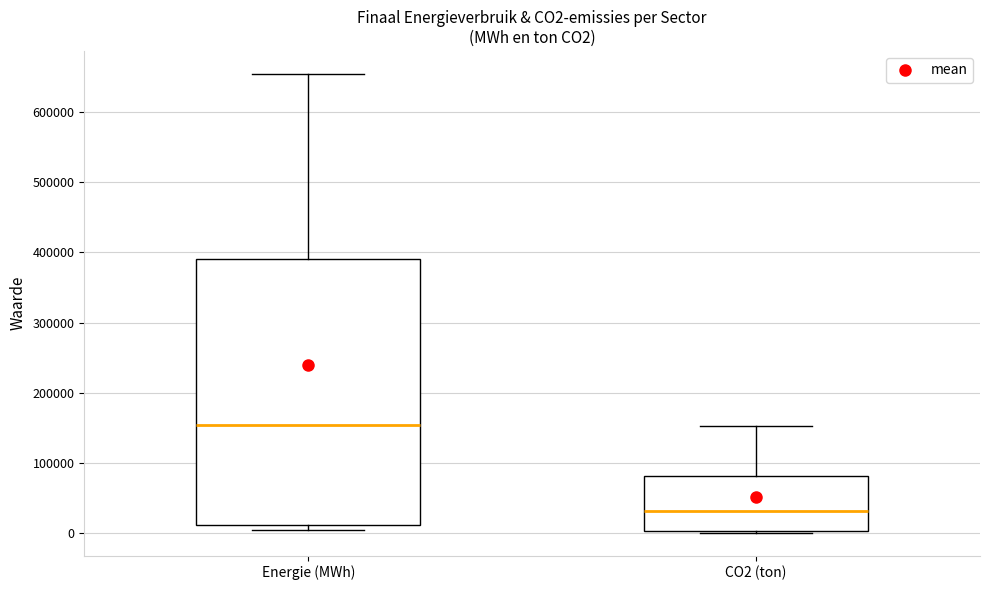

Reading left to right, read every box against the y-axis: the position of its median line, the range the box covers, and the ends of its whiskers. The values are not printed on the chart, so give them approximately, as read against the axis.

Energie (MWh): median 150000, box 10000 to 390000, whiskers 0 to 650000
CO2 (ton): median 30000, box 0 to 80000, whiskers 0 to 150000